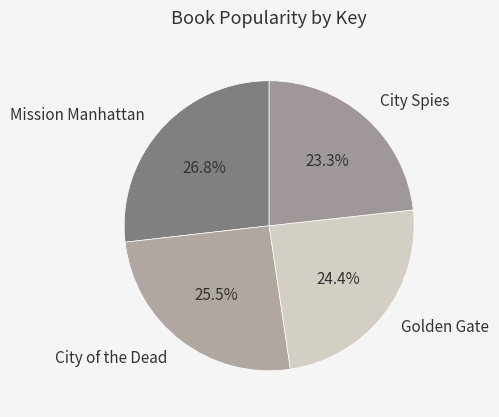

Is there a majority slice in this chart?

No